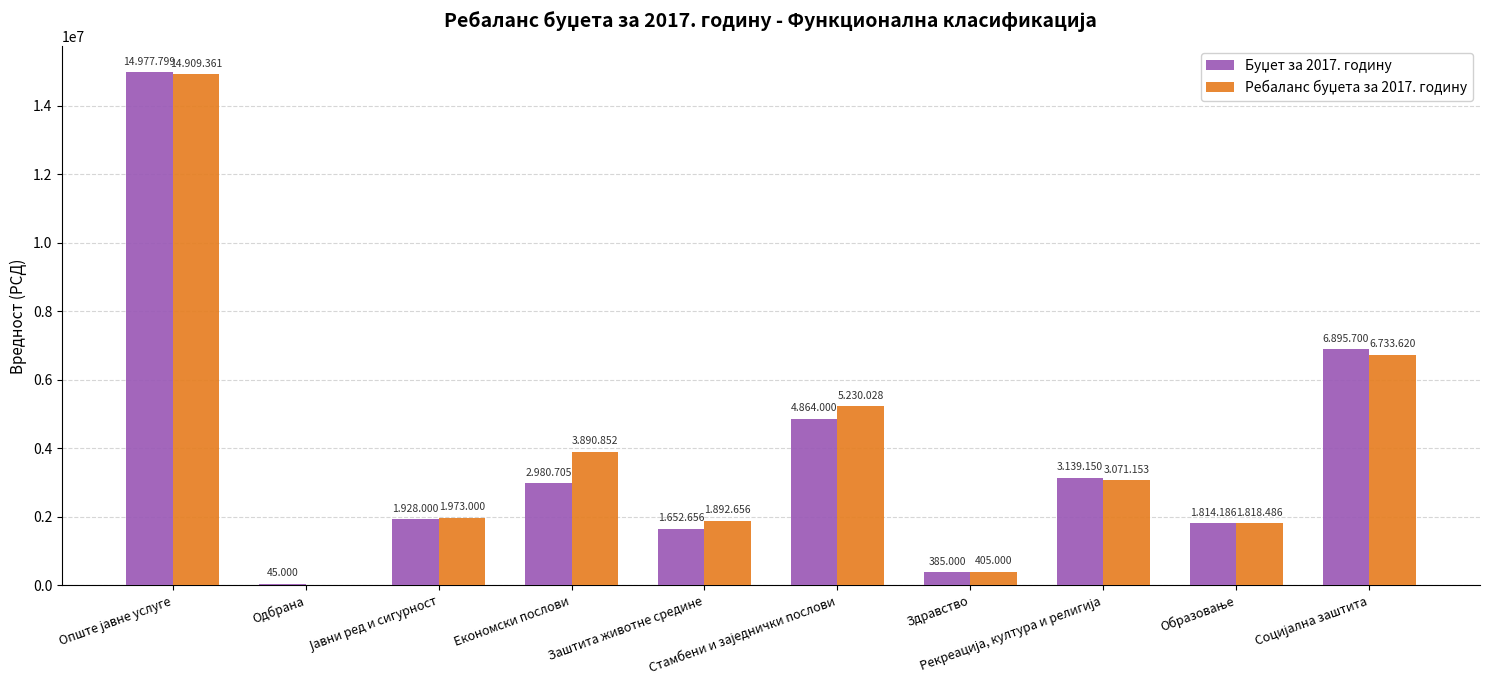

Reading left to right, extract all data points from this chart.

Буџет за 2017. годину: Опште јавне услуге=14977799	Одбрана=45000	Јавни ред и сигурност=1928000	Економски послови=2980705	Заштита животне средине=1652656	Стамбени и заједнички послови=4864000	Здравство=385000	Рекреација, култура и религија=3139150	Образовање=1814186	Социјална заштита=6895700
Ребаланс буџета за 2017. годину: Опште јавне услуге=14909361	Одбрана=0	Јавни ред и сигурност=1973000	Економски послови=3890852	Заштита животне средине=1892656	Стамбени и заједнички послови=5230028	Здравство=405000	Рекреација, култура и религија=3071153	Образовање=1818486	Социјална заштита=6733620